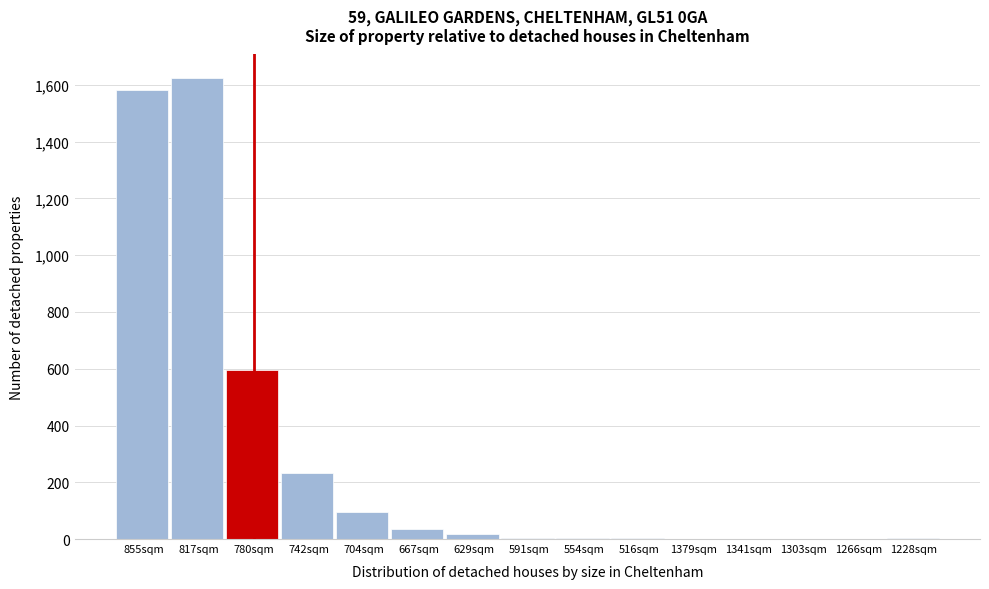

Approximately how many times larger is the value at 855sqm compared to 780sqm?

2.7